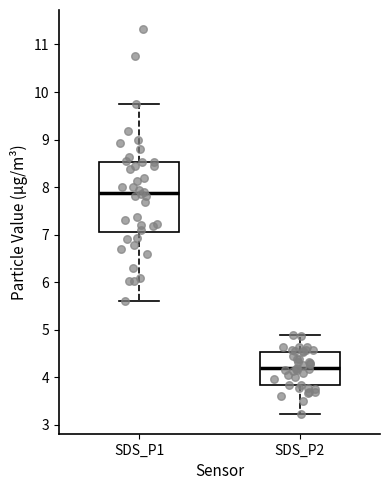

Reading left to right, transcribe this box plot: for each box, give where its median line is, the range the box spans, and where its two whiskers end, as read against the y-axis. The values are not printed on the chart, so give them approximately, as read against the axis.

SDS_P1: median 7.9, box 7.1 to 8.5, whiskers 5.6 to 9.8
SDS_P2: median 4.2, box 3.8 to 4.5, whiskers 3.2 to 4.9